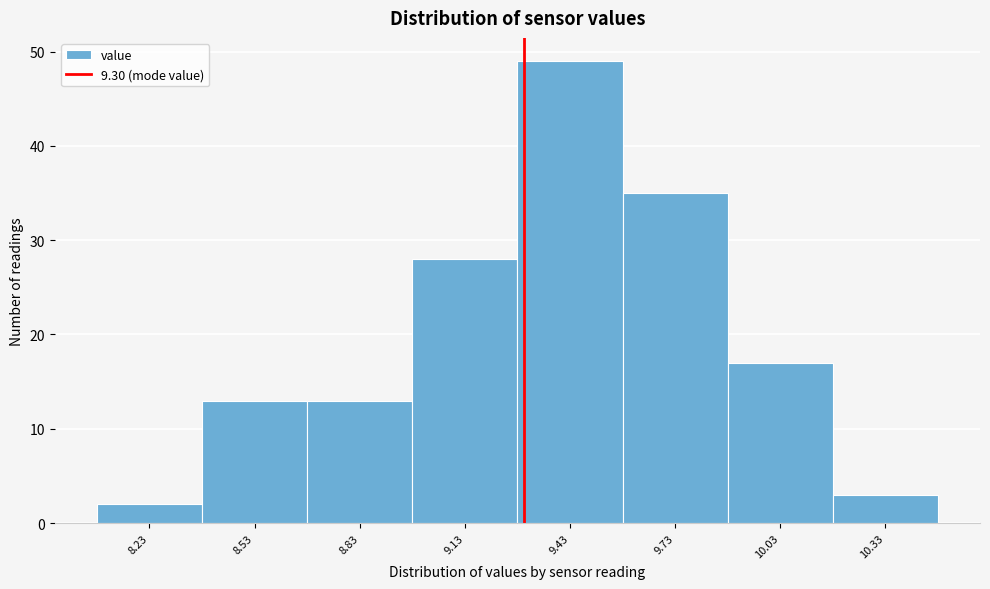

Over which range of the x-axis is the bar tallest?

9.28 to 9.58